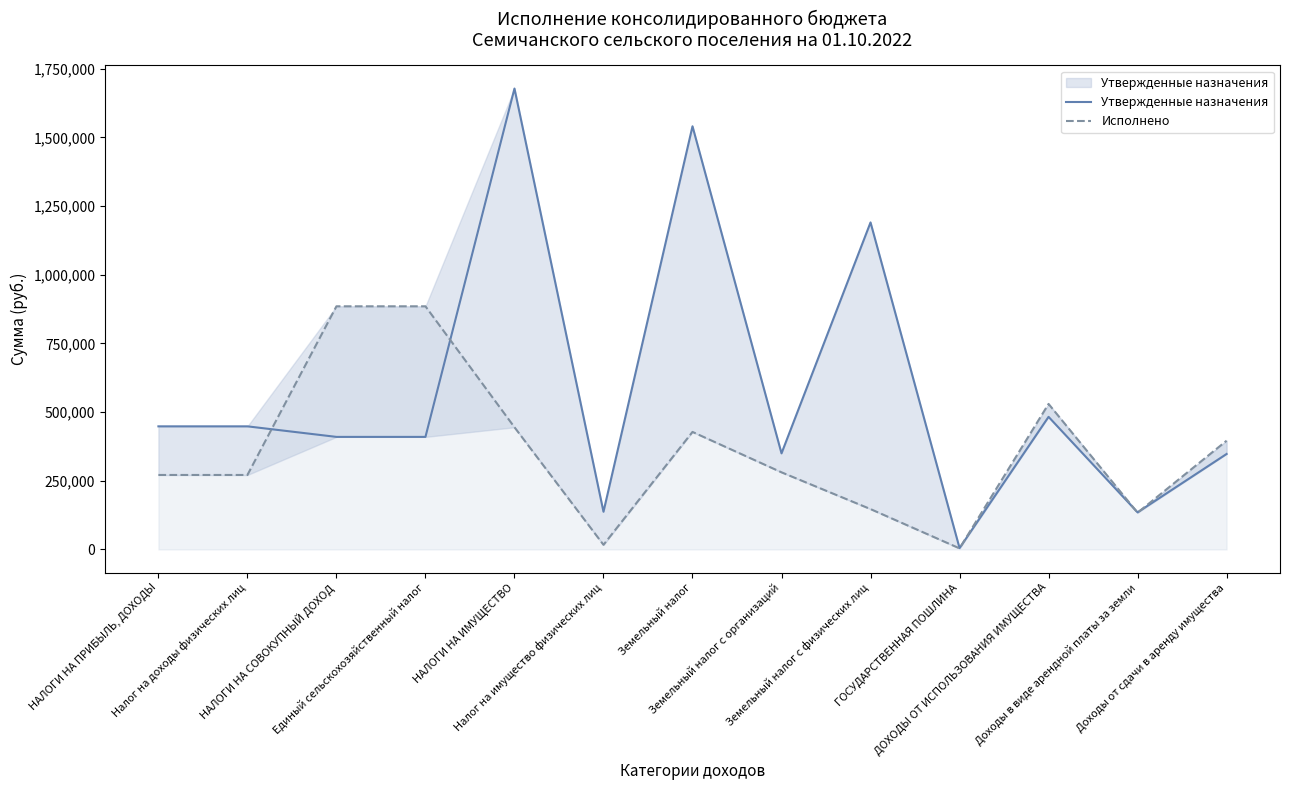

At which label is Исполнено closest to 444725?

НАЛОГИ НА ИМУЩЕСТВО